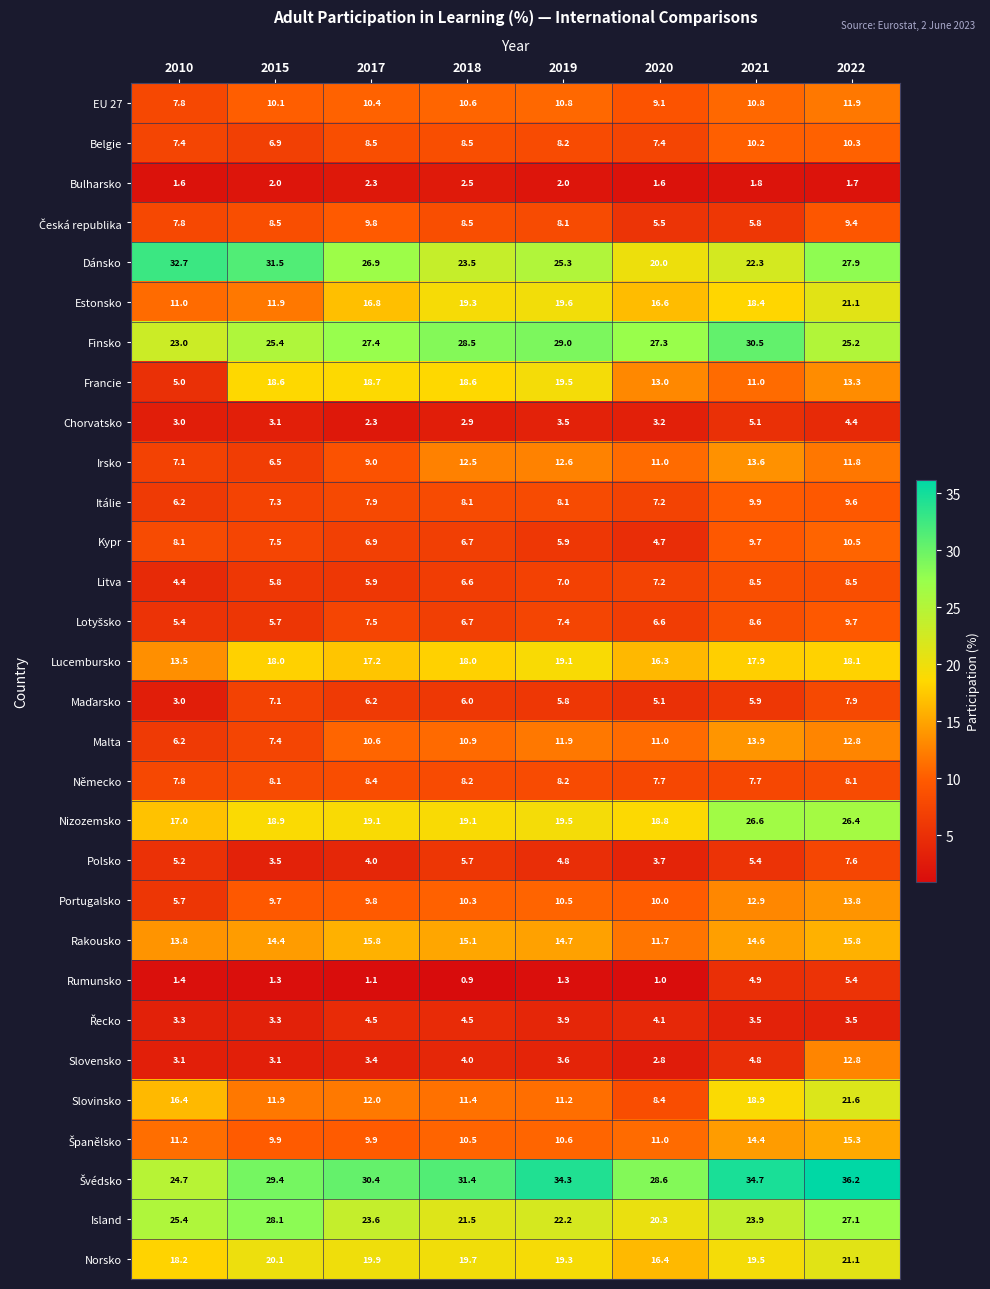

Between 2010 and 2020, which series saw the biggest shift?

Dánsko